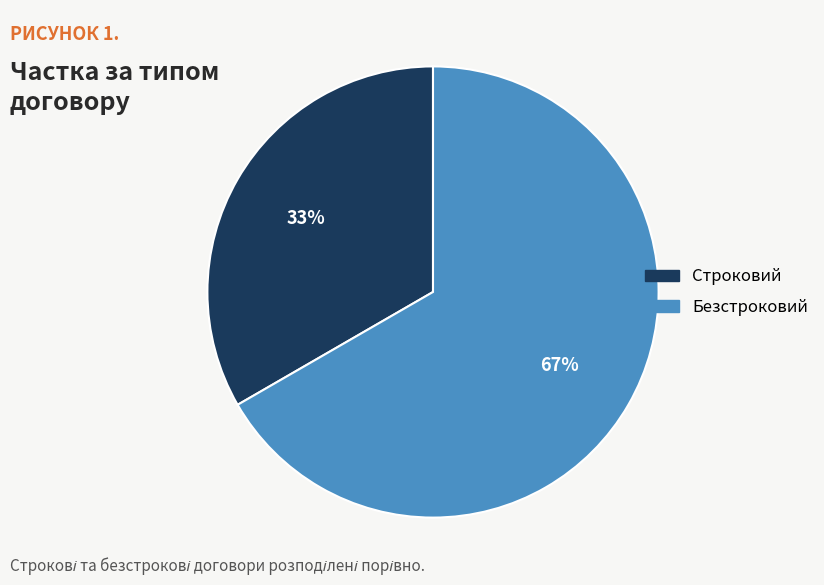

Which has a higher value, Строковий or Безстроковий?

Безстроковий